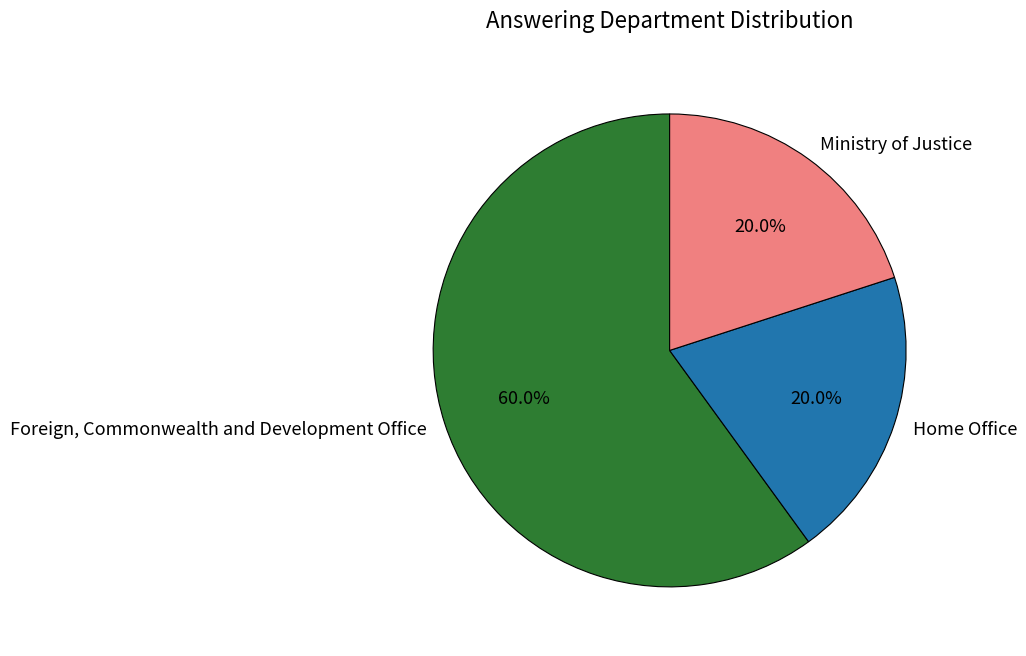

True or false: Ministry of Justice accounts for 1% of the total.

False